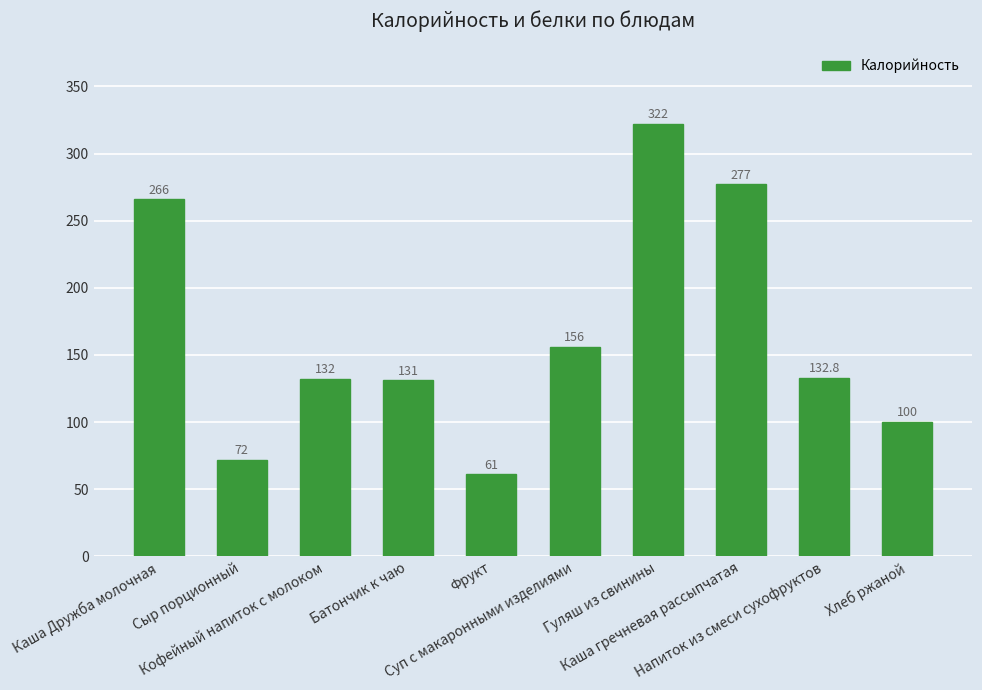

At which label does the data first exceed 132?

Каша Дружба молочная